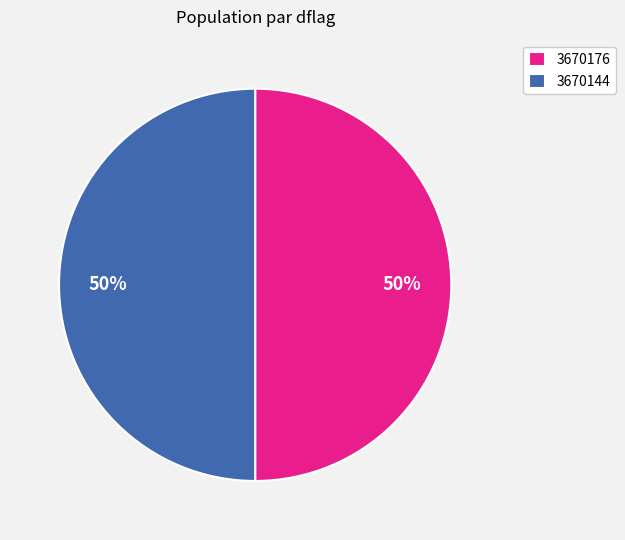

To the nearest percent, what is the average slice percentage?

50%